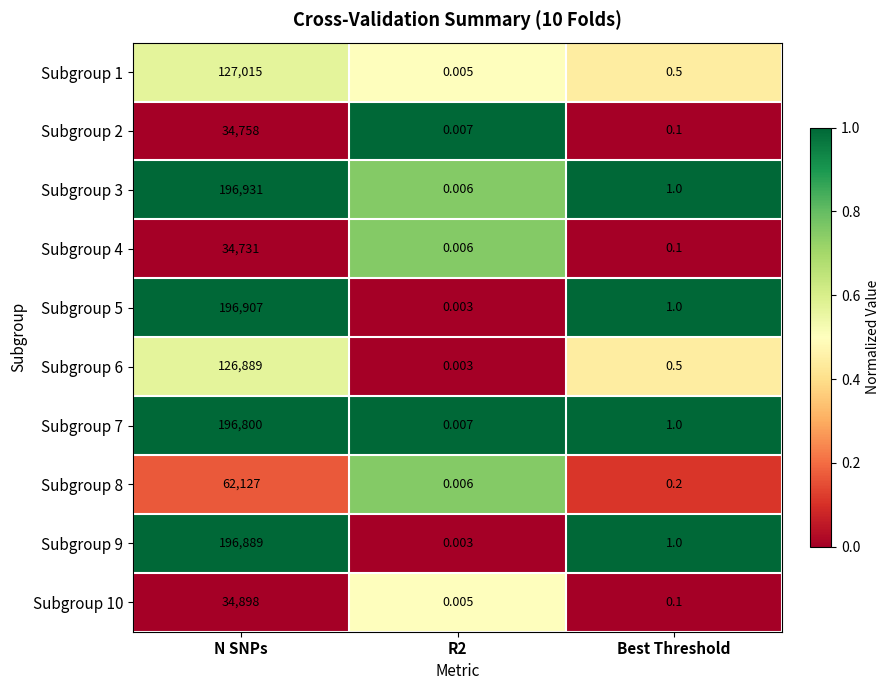

Between N SNPs and R2, which series saw the biggest shift?

Subgroup 3